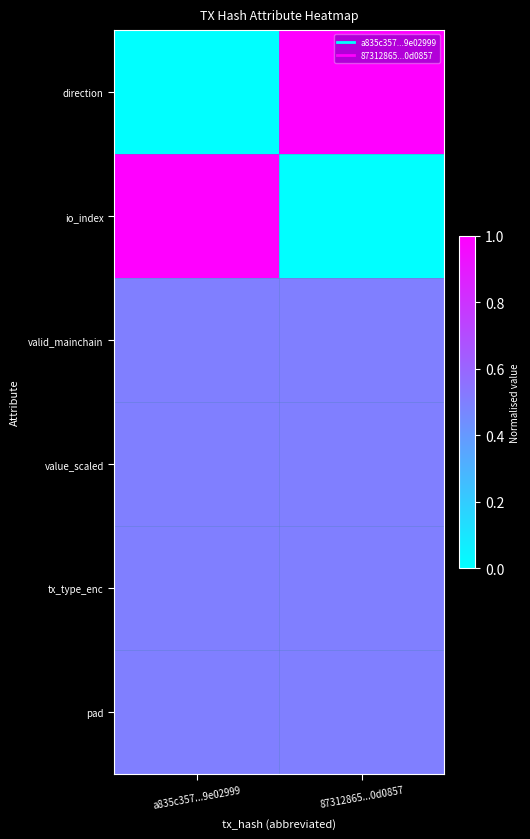

Which series has the largest total across all categories?

direction